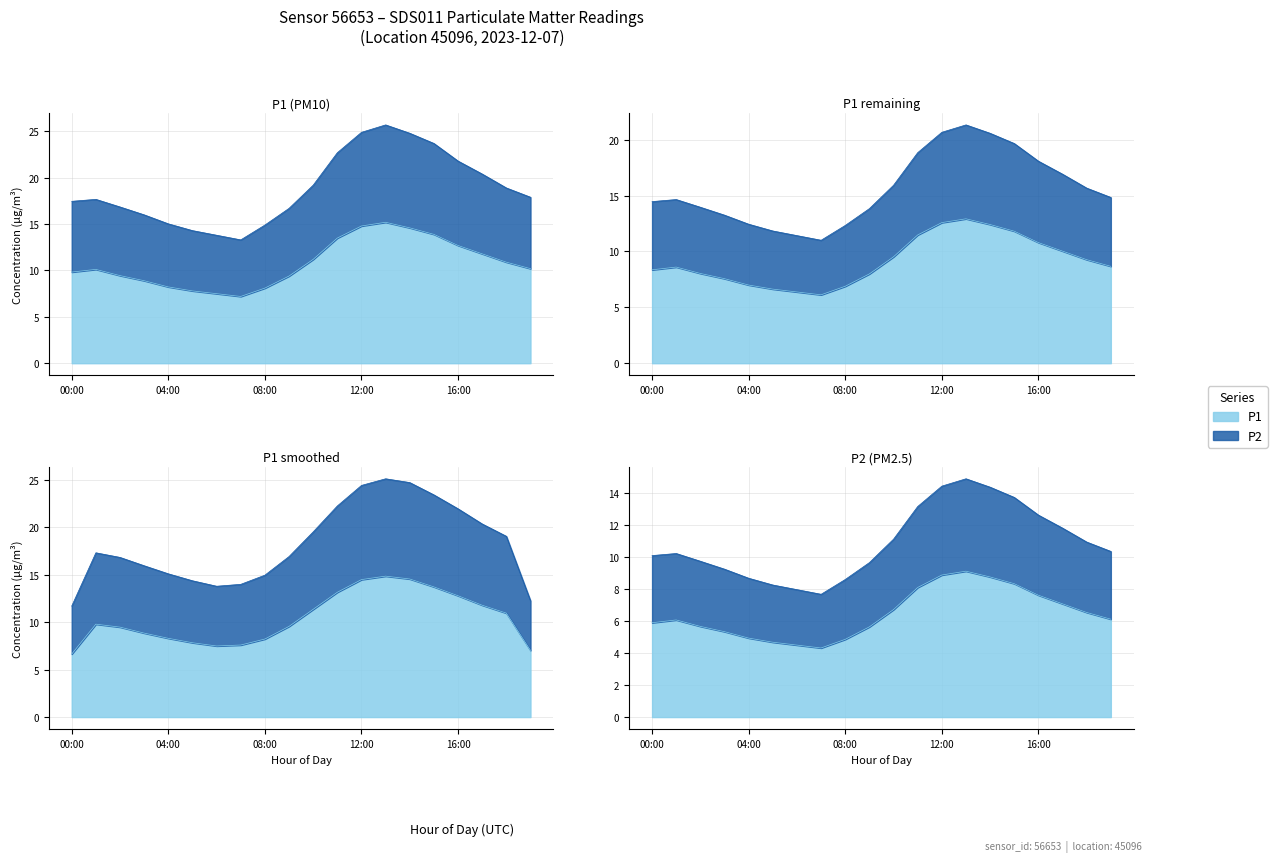

Reading left to right, extract all data points from this chart.

P1: 9.8	10.1	9.4	8.9	8.2	7.8	7.5	7.2	8.1	9.4	11.2	13.5	14.8	15.2	14.6	13.9	12.7	11.8	10.9	10.2
P2: 17.5	17.7	16.9	16.0	15.0	14.3	13.8	13.3	14.9	16.7	19.2	22.7	24.9	25.7	24.8	23.7	21.8	20.4	18.9	17.9